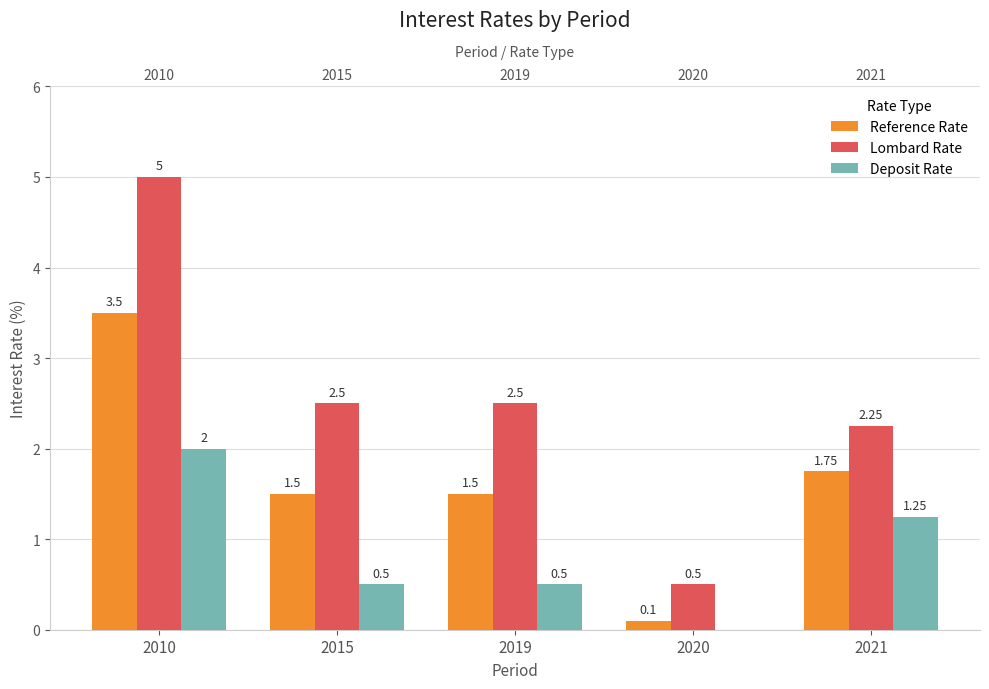

What is the maximum value shown in the chart?

5.0